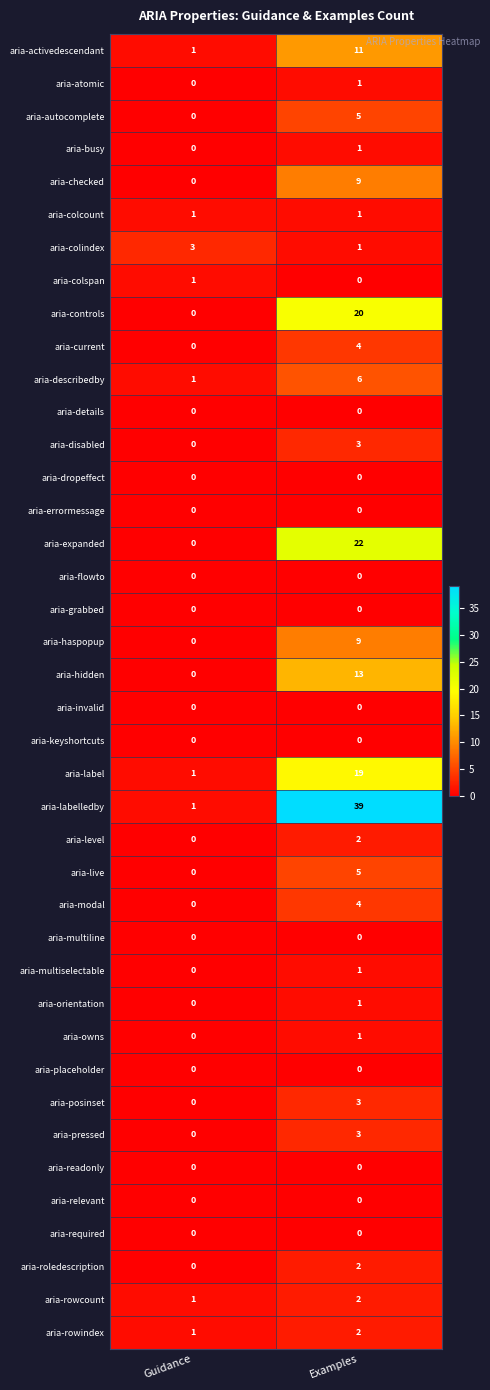

What is the total value across all series at Examples?

190